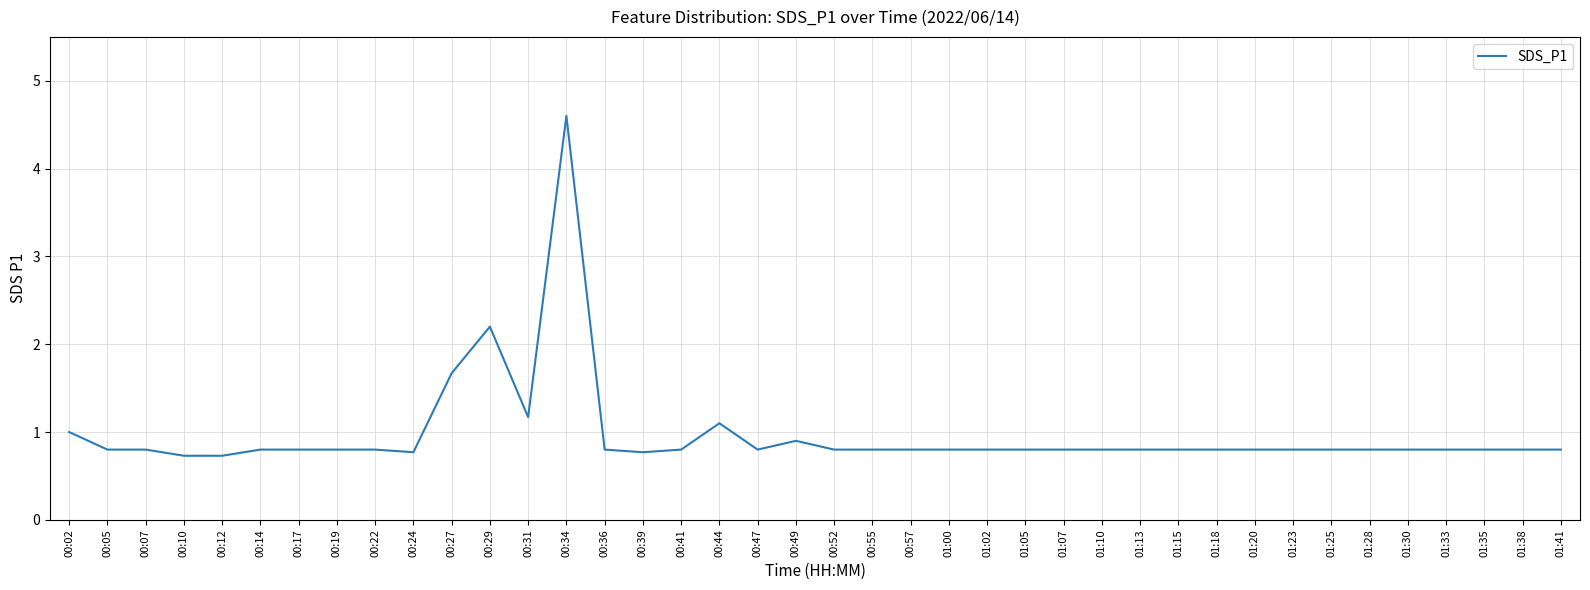

What is the average value?

1.0